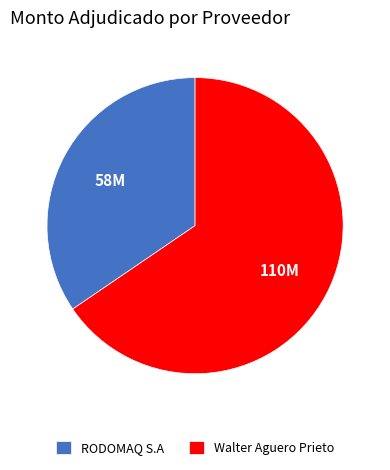

What is the ratio of the value at RODOMAQ S.A to the value at Walter Aguero Prieto?

0.5